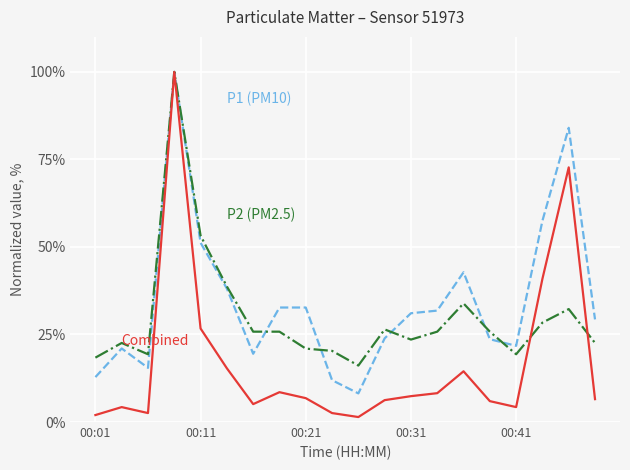

What is the maximum value shown in the chart?

100.0